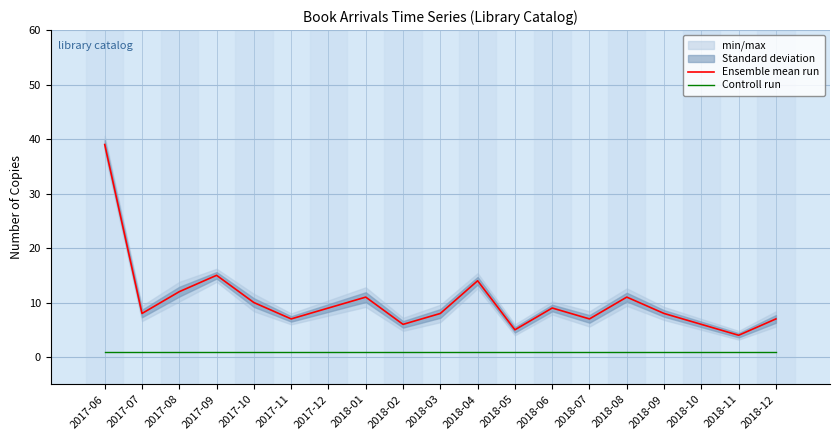

Which series has the largest total across all categories?

Ensemble mean run